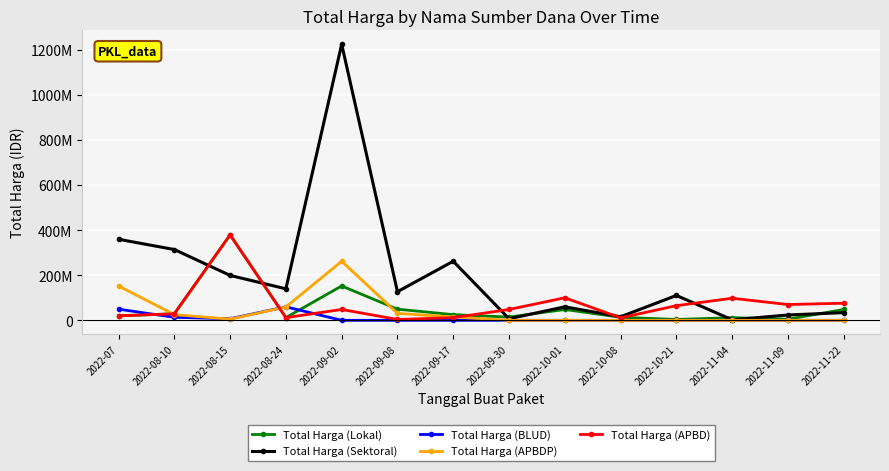

What is the sum of the Total Harga (BLUD) values at 2022-10-01 and 2022-08-15?

6936000